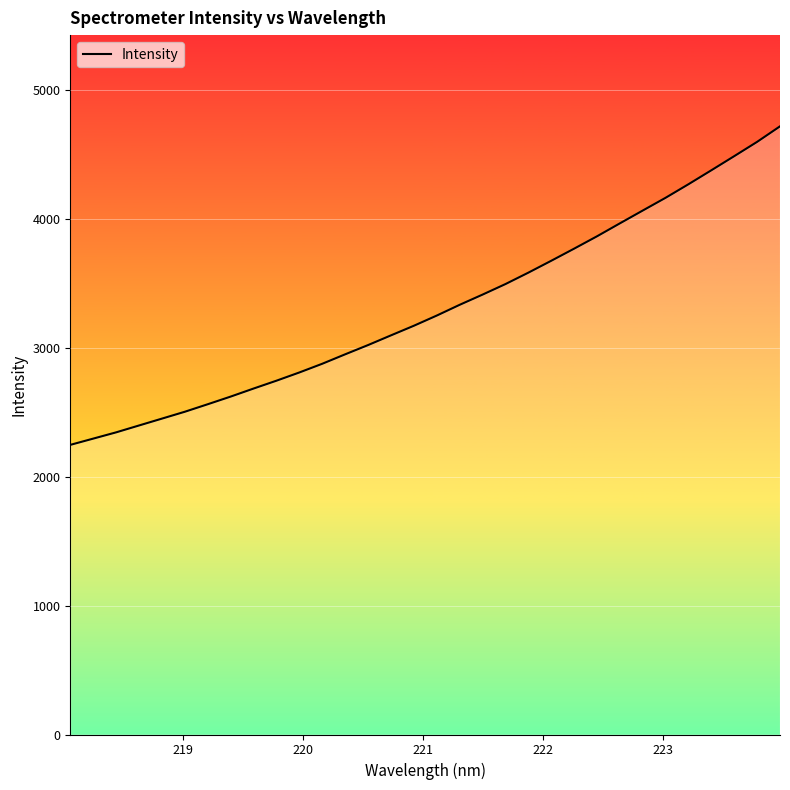

What is the average value?

3305.1